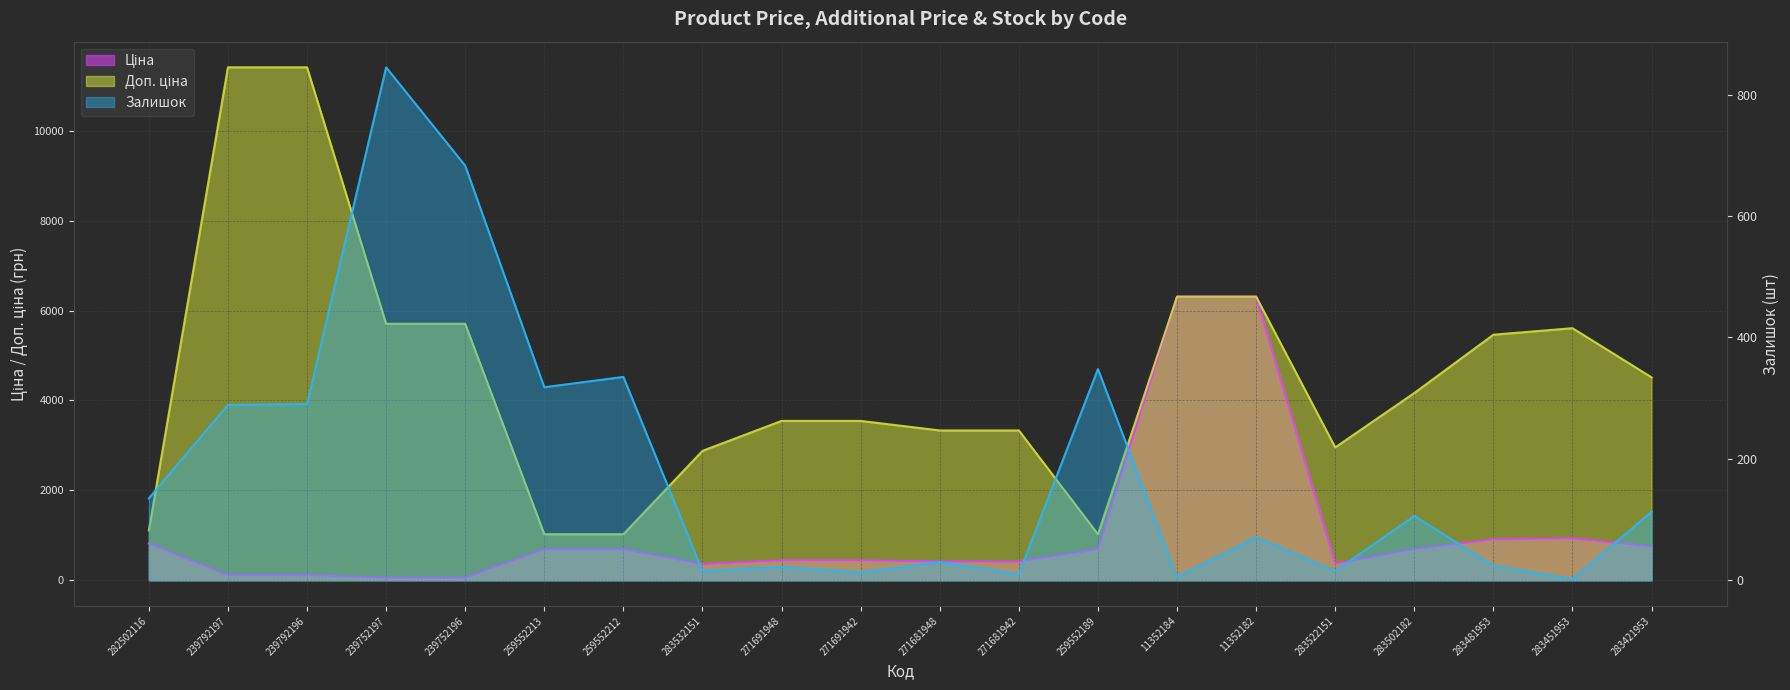

What is the difference between the Залишок values at 271681948 and 259552212?

305.0